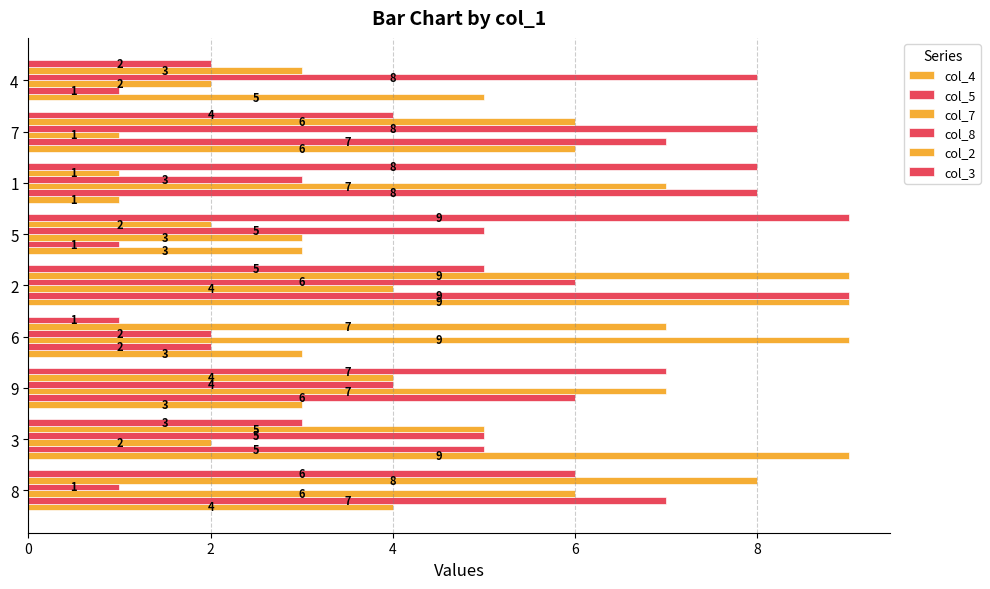

How many col_2 values are between 3 and 7?

5